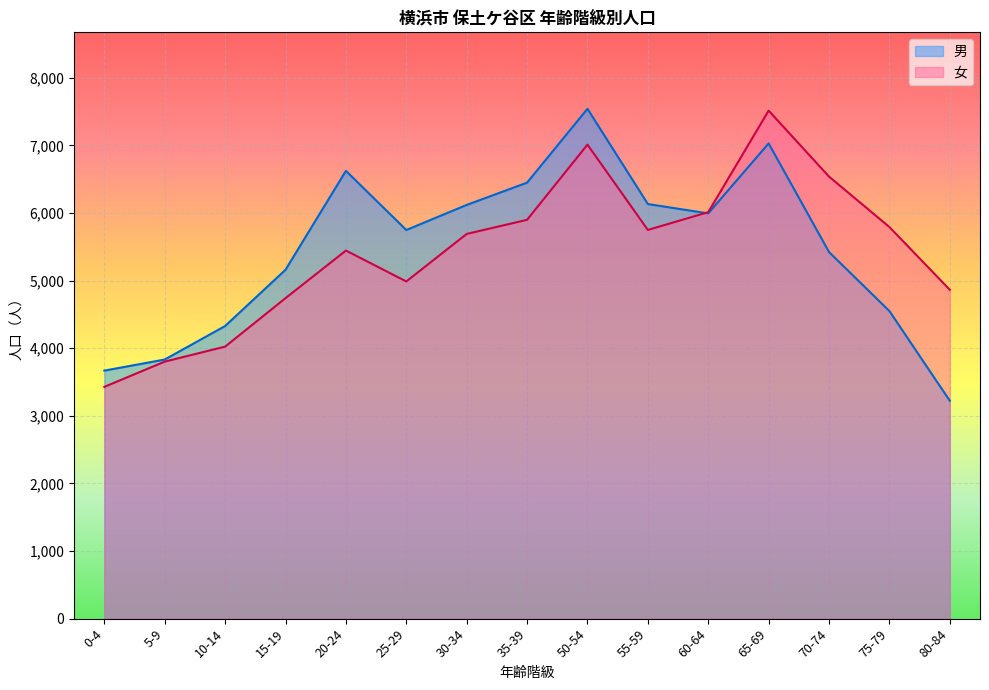

Which series has the widest spread of values?

男